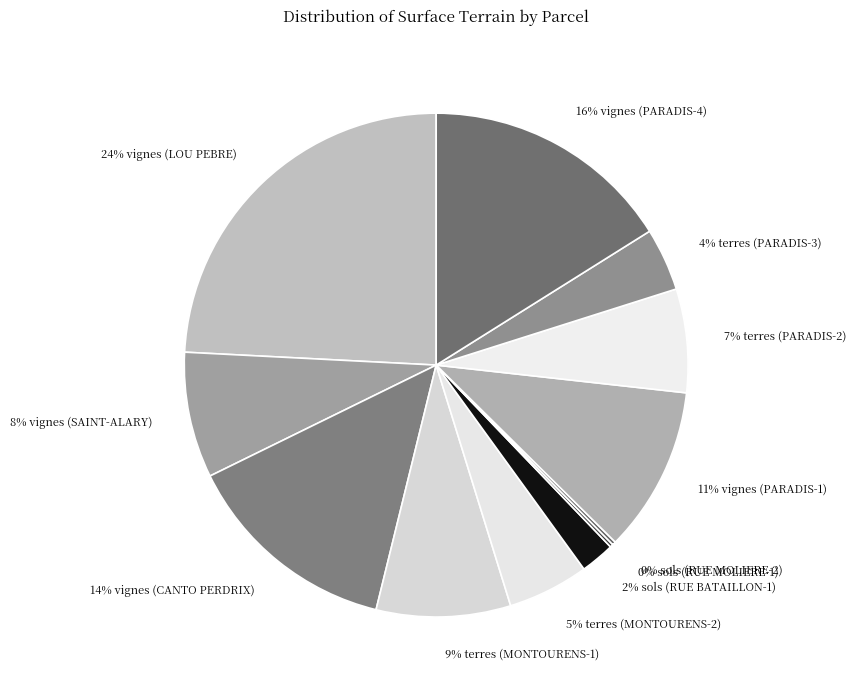

Approximately how many times larger is the value at 8% vignes (SAINT-ALARY) compared to 5% terres (MONTOURENS-2)?

1.6